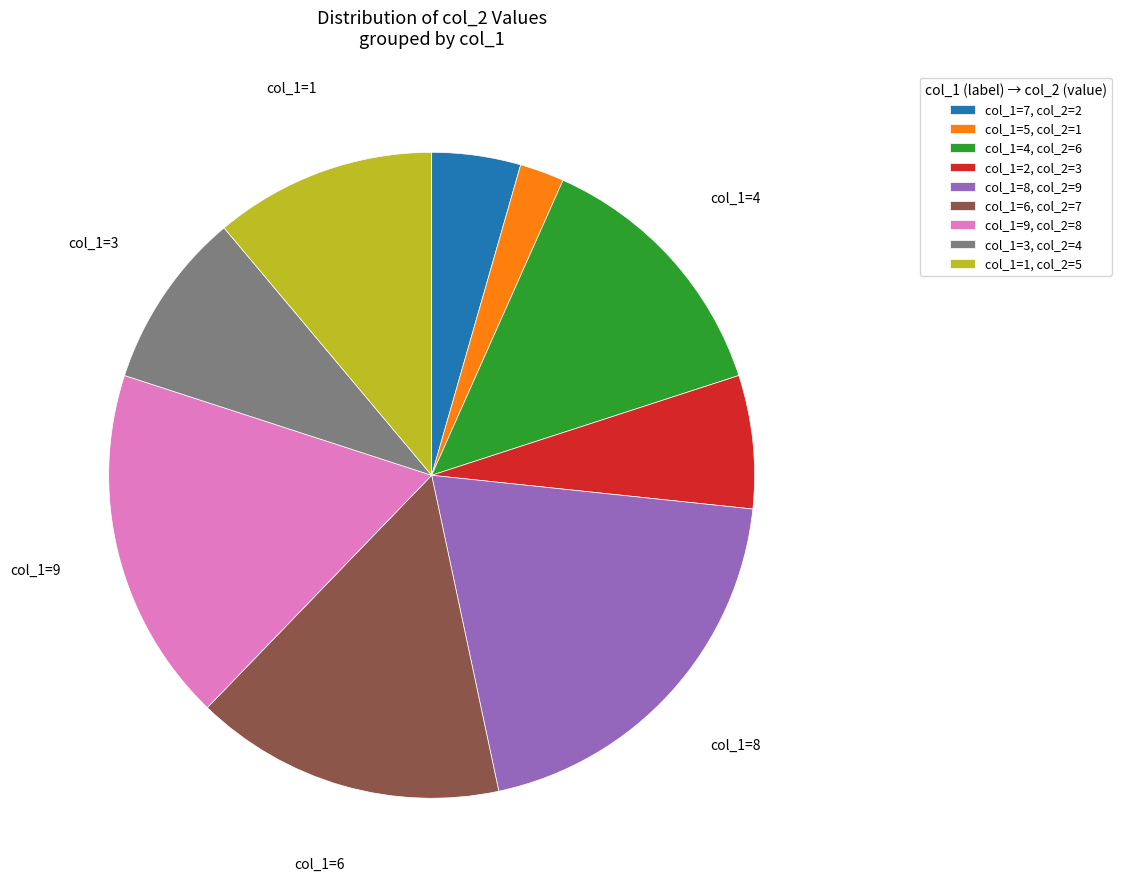

What is the ratio of the value at col_1=9, col_2=8 to the value at col_1=1, col_2=5?

1.6